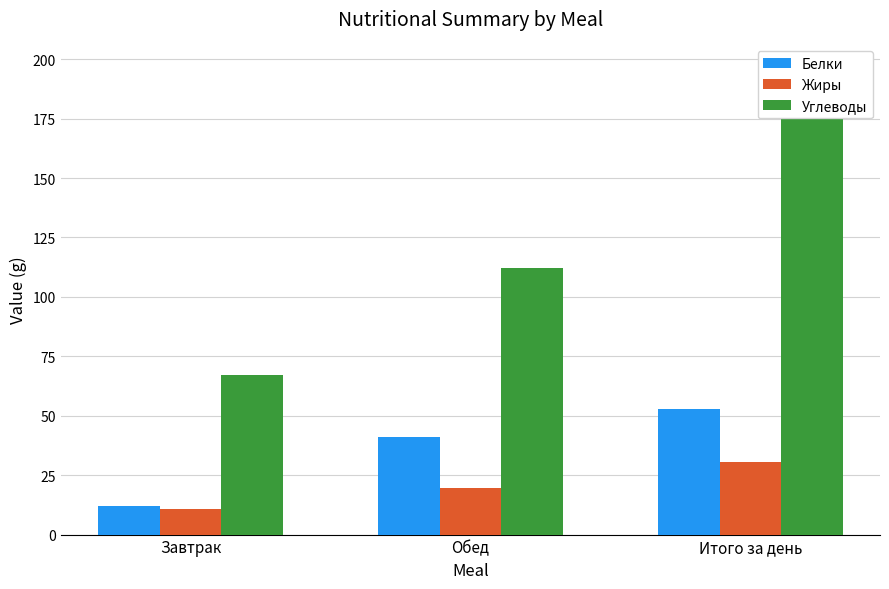

Rank the series by their average value, from highest to lowest.

Углеводы, Белки, Жиры